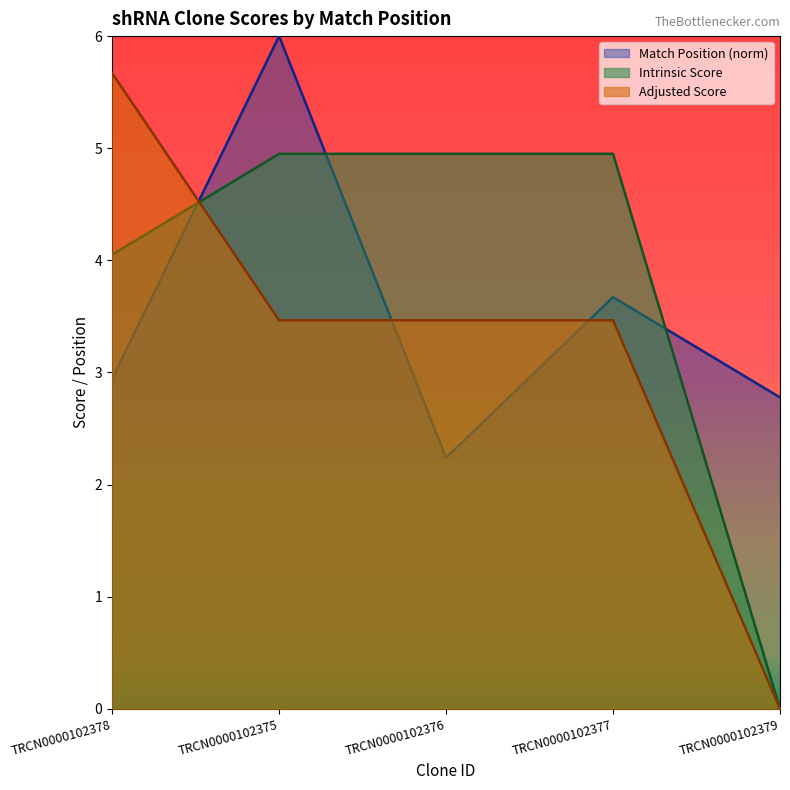

What is the total value across all series at TRCN0000102378?

12.7